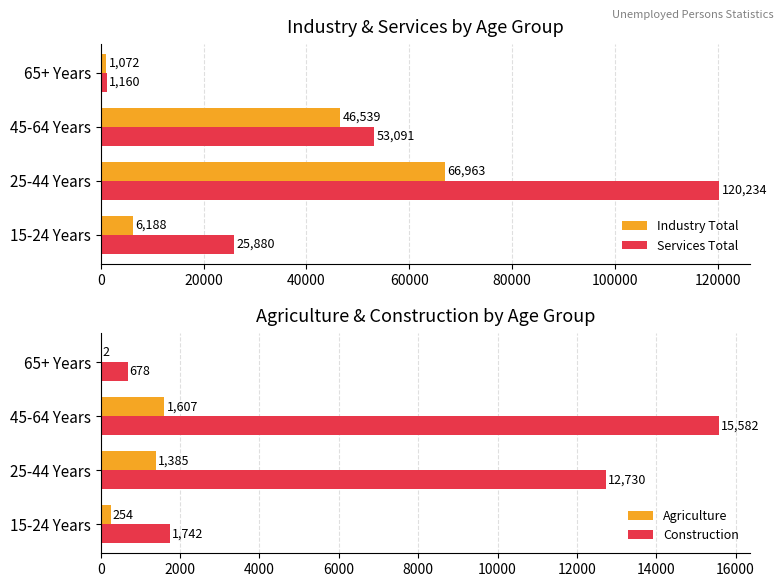

The Construction series shows 1742 at 15-24 Years. True or false?

True